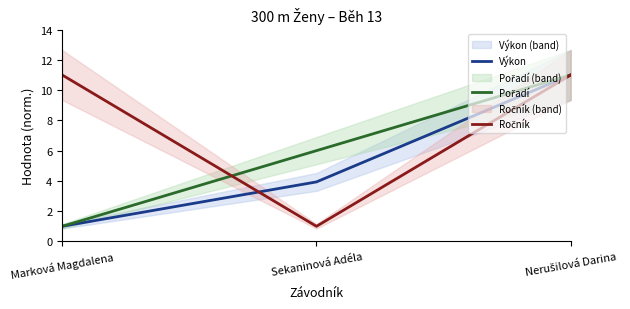

What is the sum of all Ročník values?

23.0